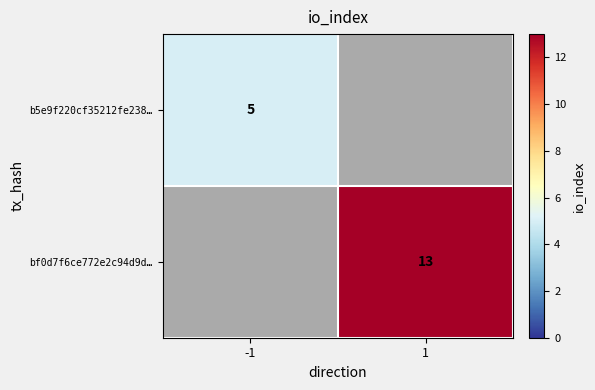

The value of b5e9f220cf35212fe238… at -1 is 5. True or false?

True